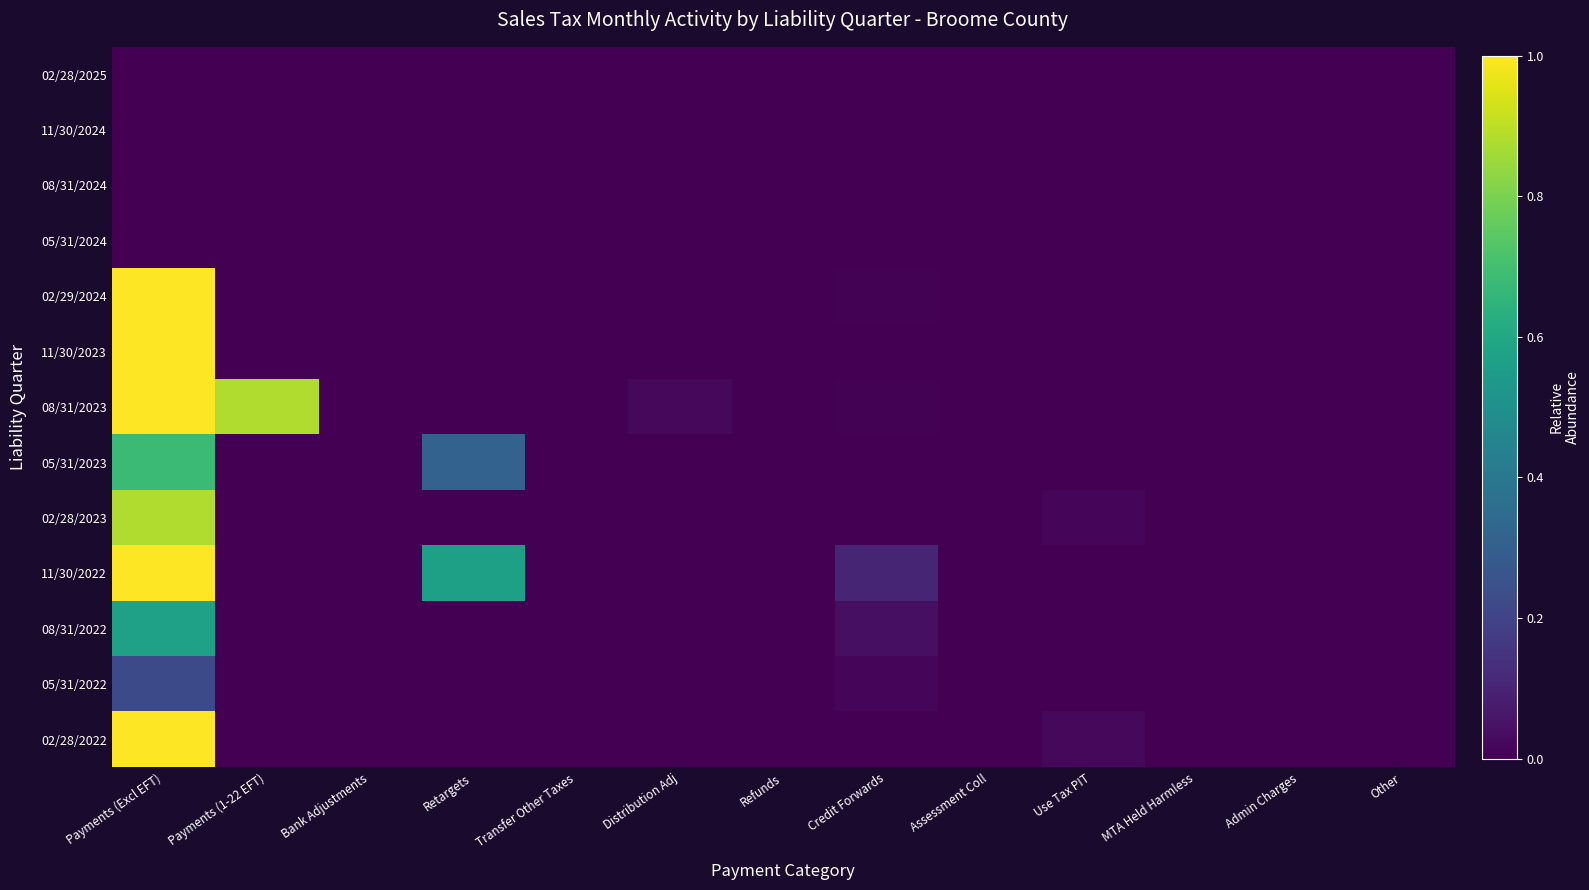

Which series has the largest total across all categories?

08/31/2023